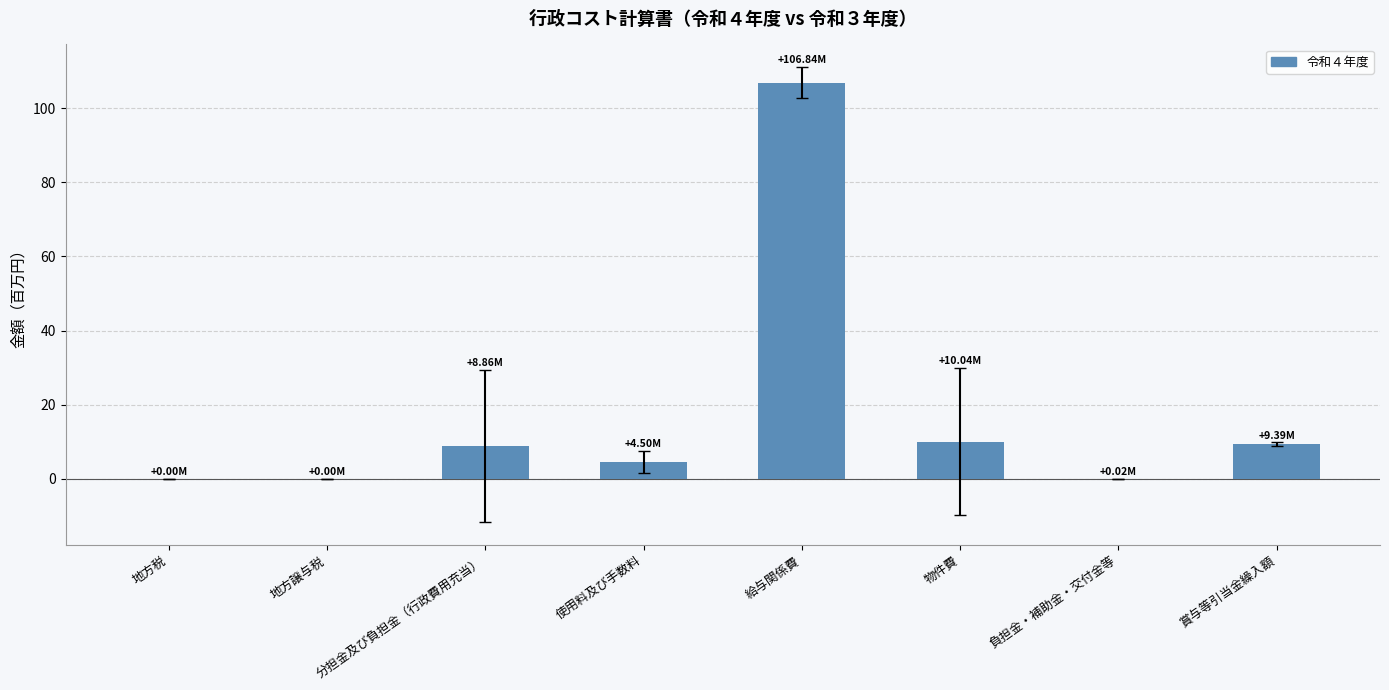

What is the sum of the values at 分担金及び負担金（行政費用充当） and 地方税?

8.9